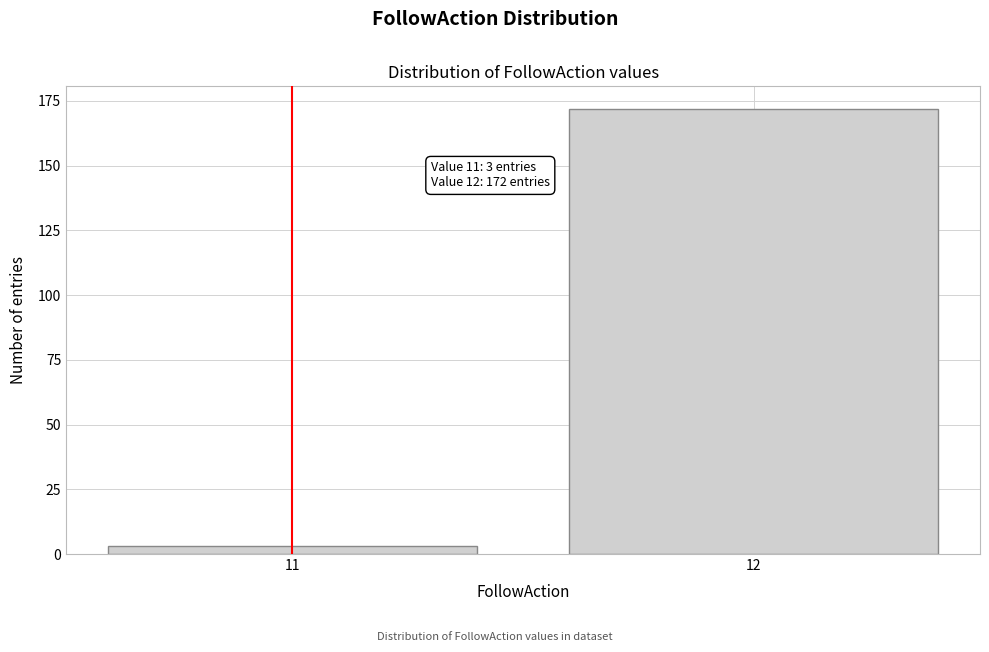

Reading left to right, list all the values displayed in this chart.

11=3	12=172